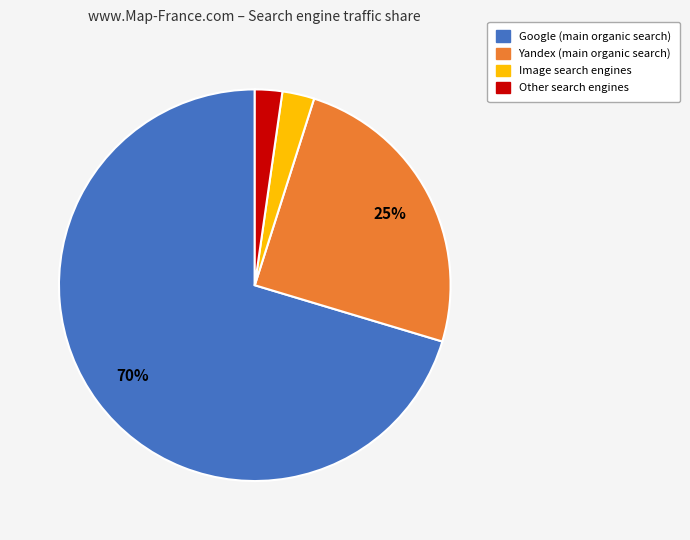

Count the number of slices in the pie.

4